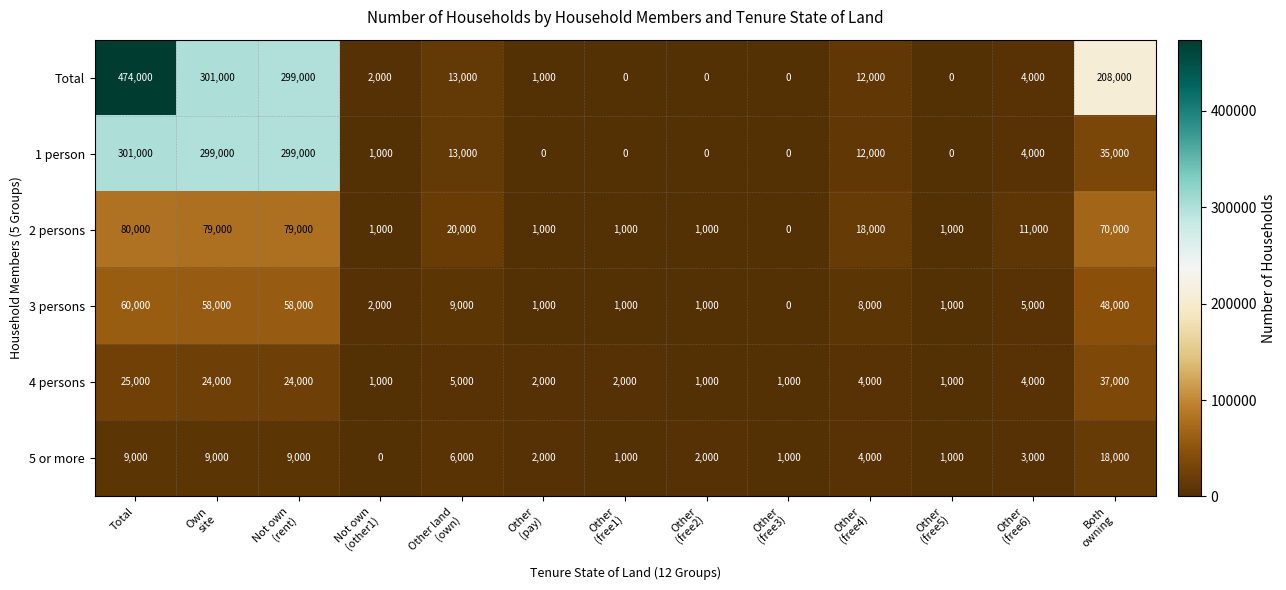

How many values in 2 persons are above zero?

12